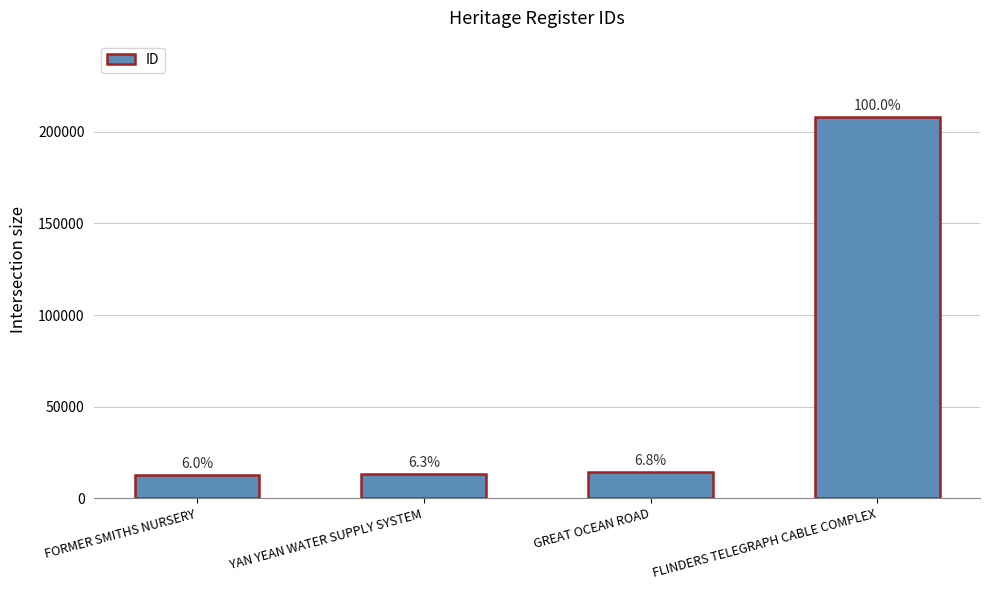

Are the bars horizontal?

No